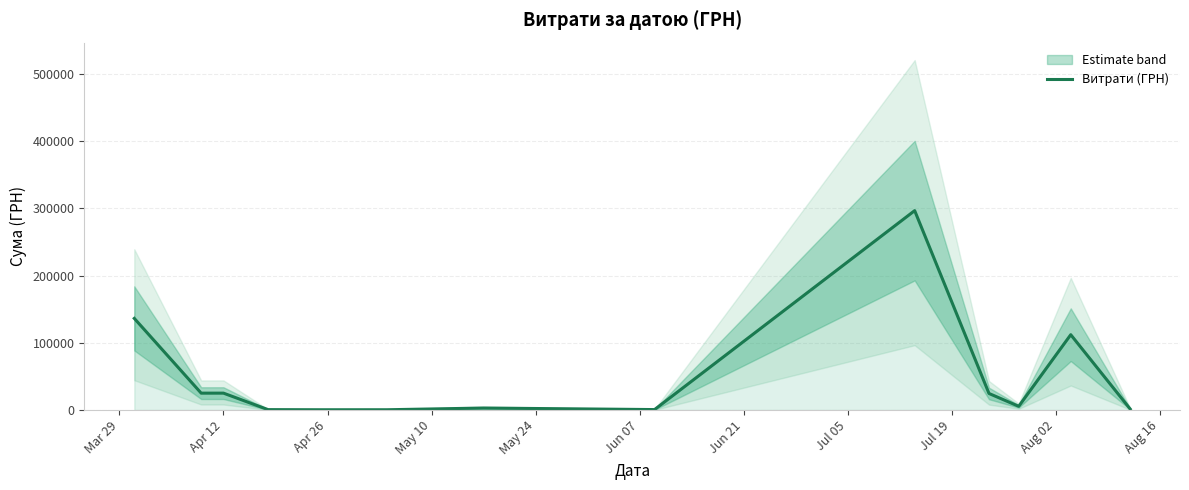

What is the highest value of the Витрати (ГРН) series?

296547.8